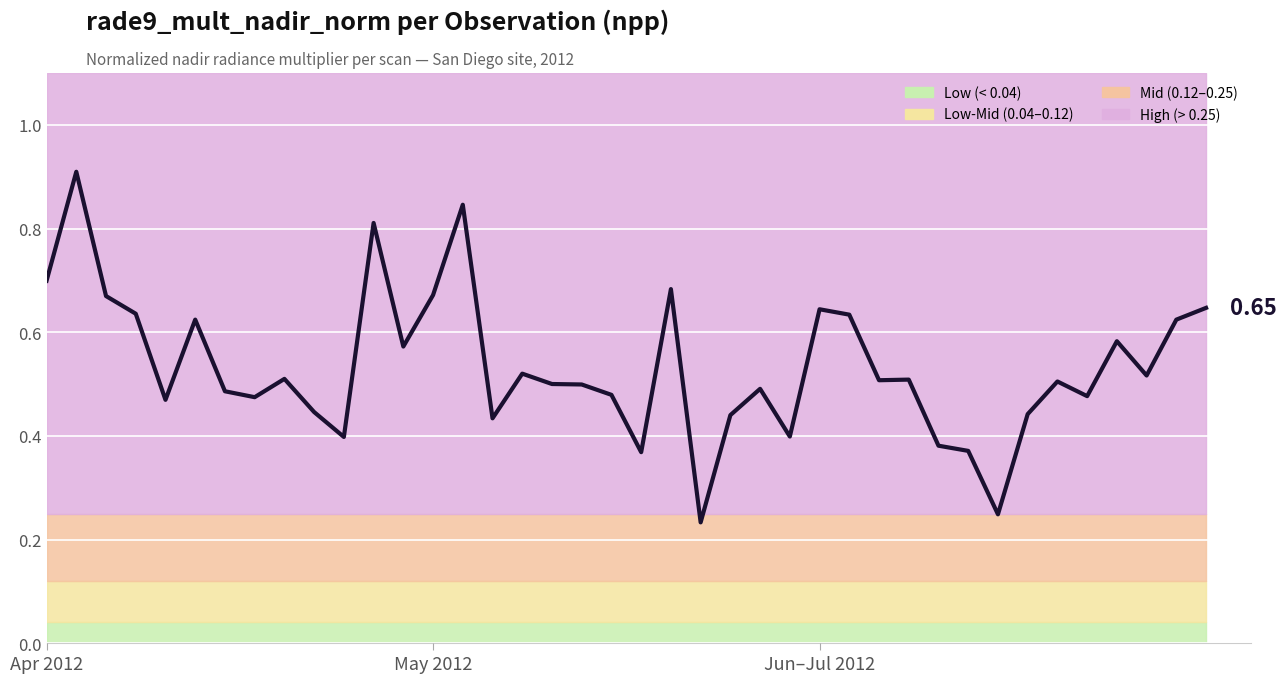

What is the value of the 31st point from the left?

0.4